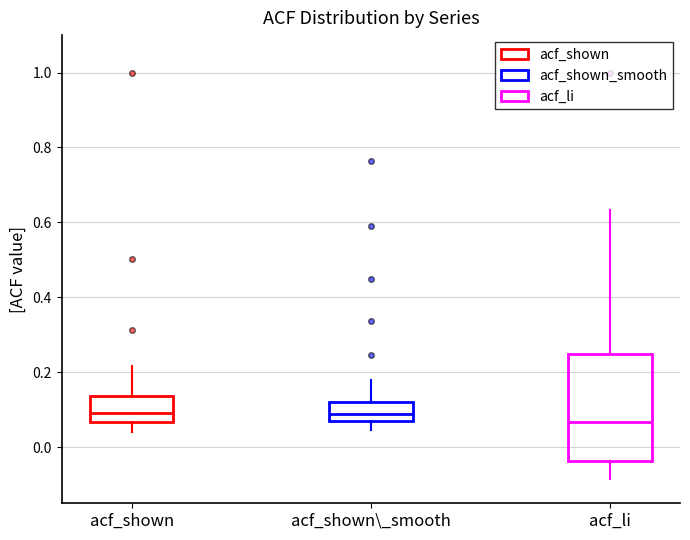

Reading left to right, transcribe this box plot: for each box, give where its median line is, the range the box spans, and where its two whiskers end, as read against the y-axis. The values are not printed on the chart, so give them approximately, as read against the axis.

acf_shown: median 0.10, box 0.06 to 0.14, whiskers 0.04 to 0.22
acf_shown\_smooth: median 0.08, box 0.06 to 0.12, whiskers 0.04 to 0.18
acf_li: median 0.06, box -0.04 to 0.24, whiskers -0.08 to 0.64